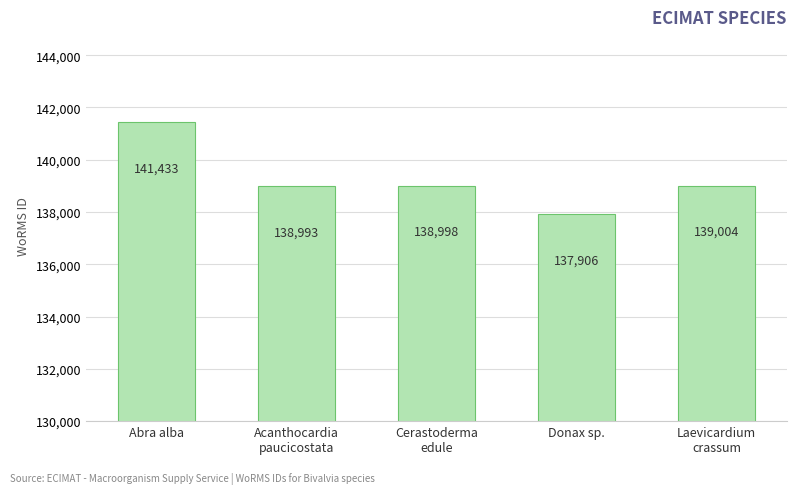

The chart shows a value of 137906 at Donax sp.. True or false?

True